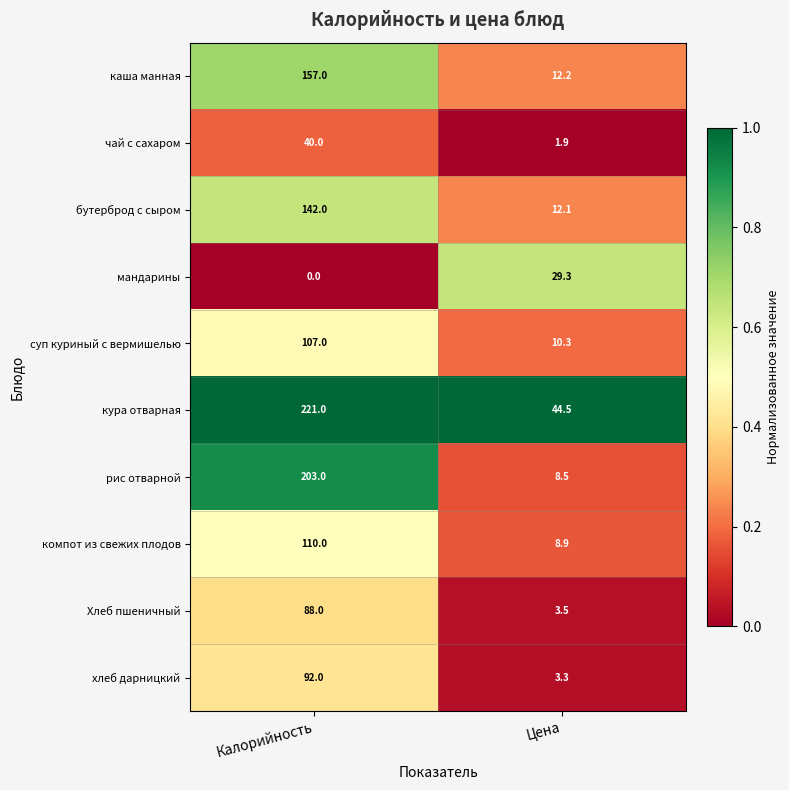

Read the бутерброд с сыром value at Цена.

12.1